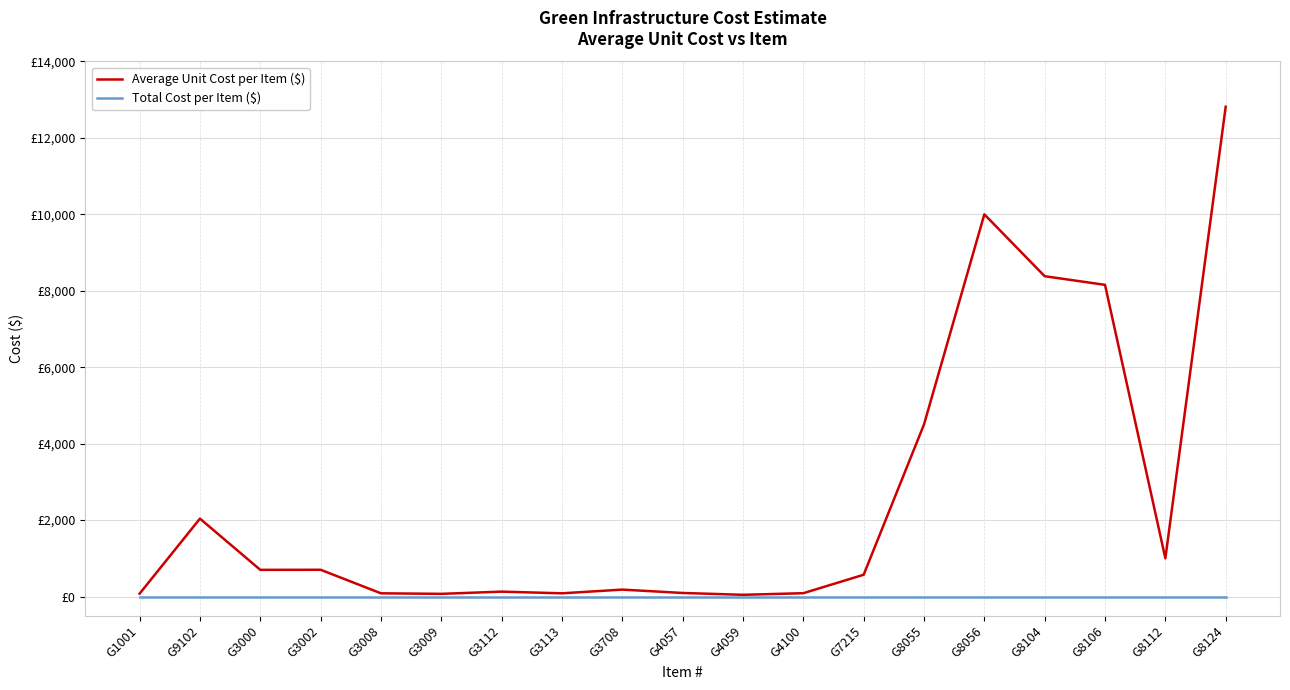

What position from the right is G7215?

7